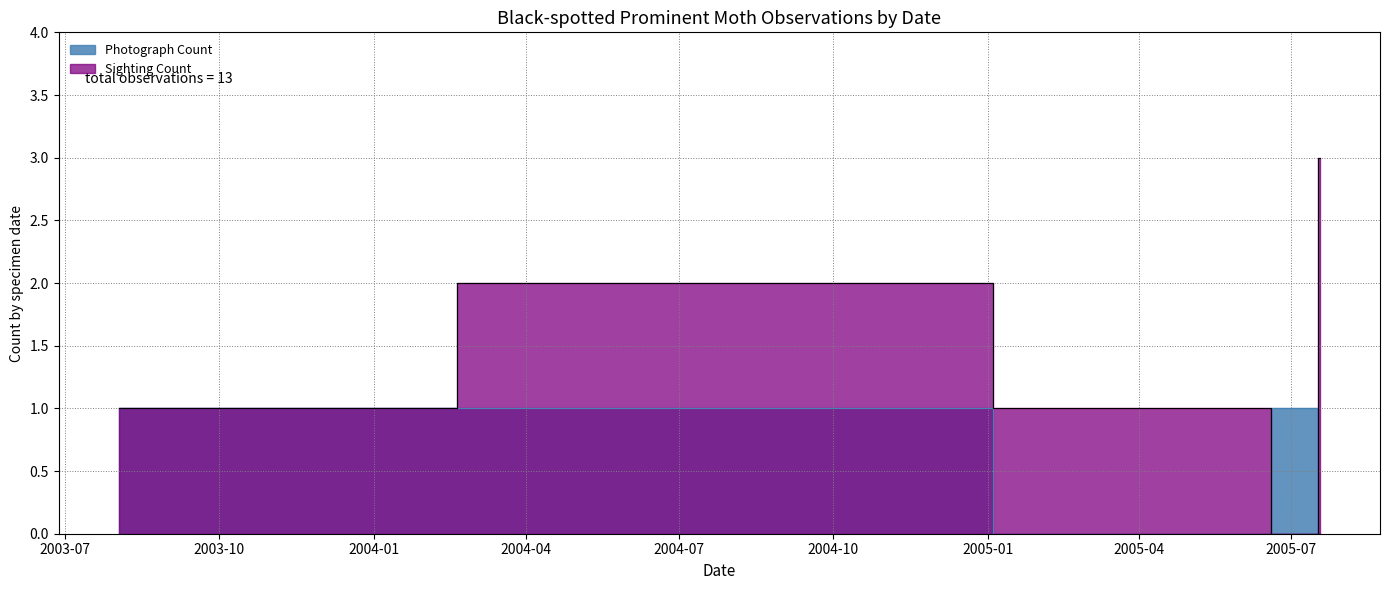

Count the Sighting Count values in the range 0 to 1.

8